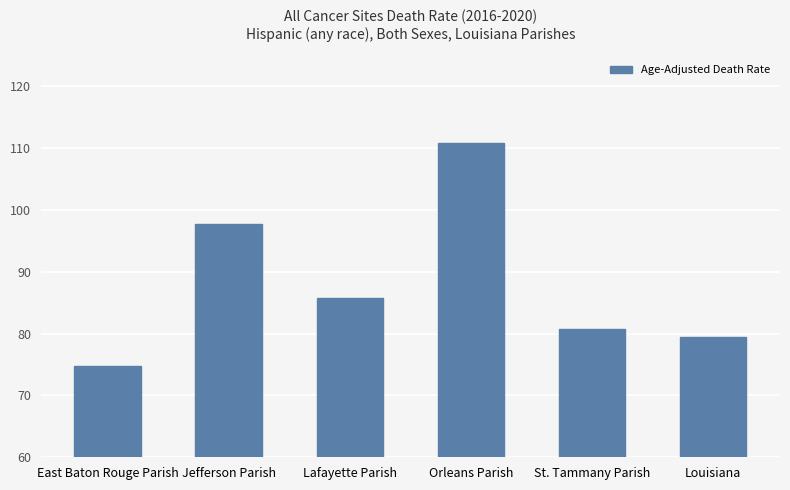

Reading left to right, what are all the values shown in this chart?

East Baton Rouge Parish=74.7	Jefferson Parish=97.7	Lafayette Parish=85.8	Orleans Parish=110.9	St. Tammany Parish=80.7	Louisiana=79.5